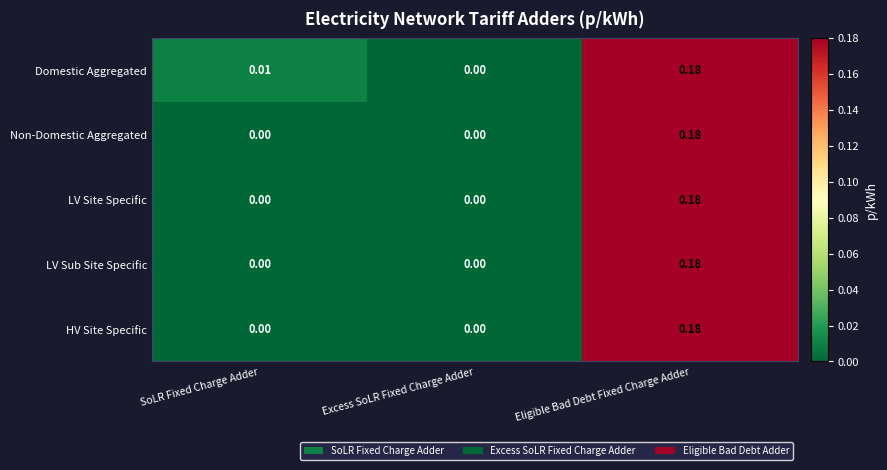

At which category is the sum across all series the highest?

Eligible Bad Debt Fixed Charge Adder